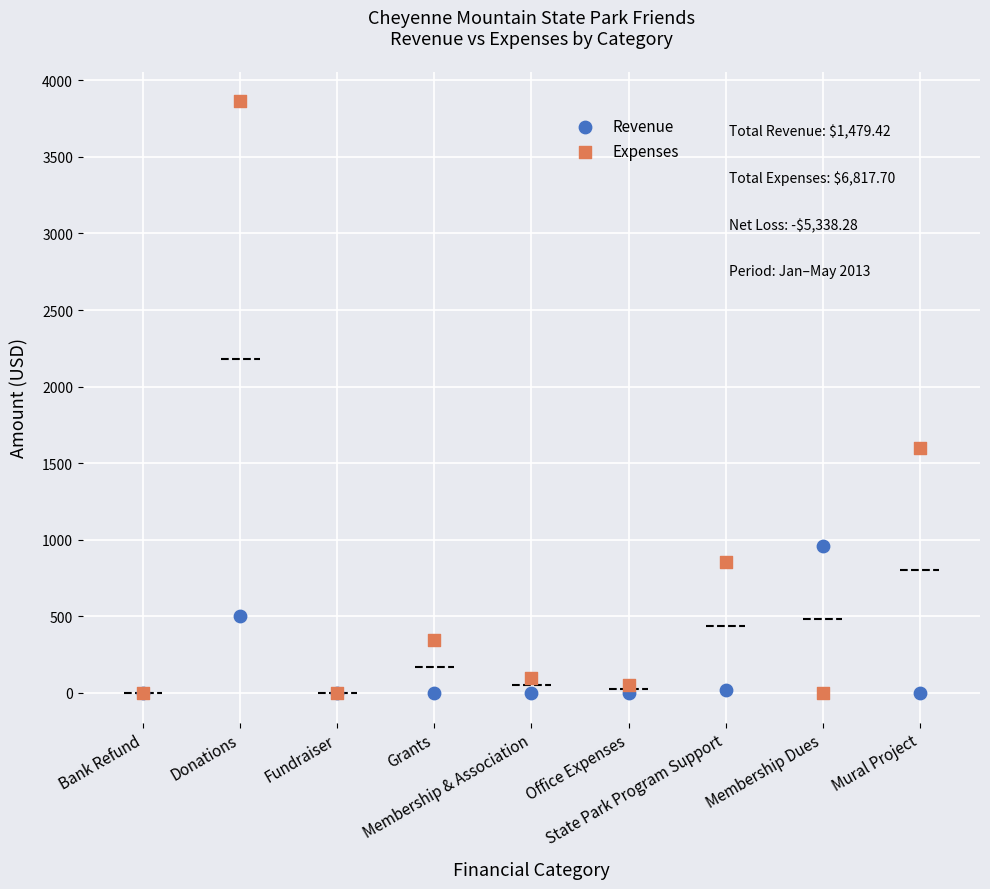

Which series contains the highest Y value?

Expenses